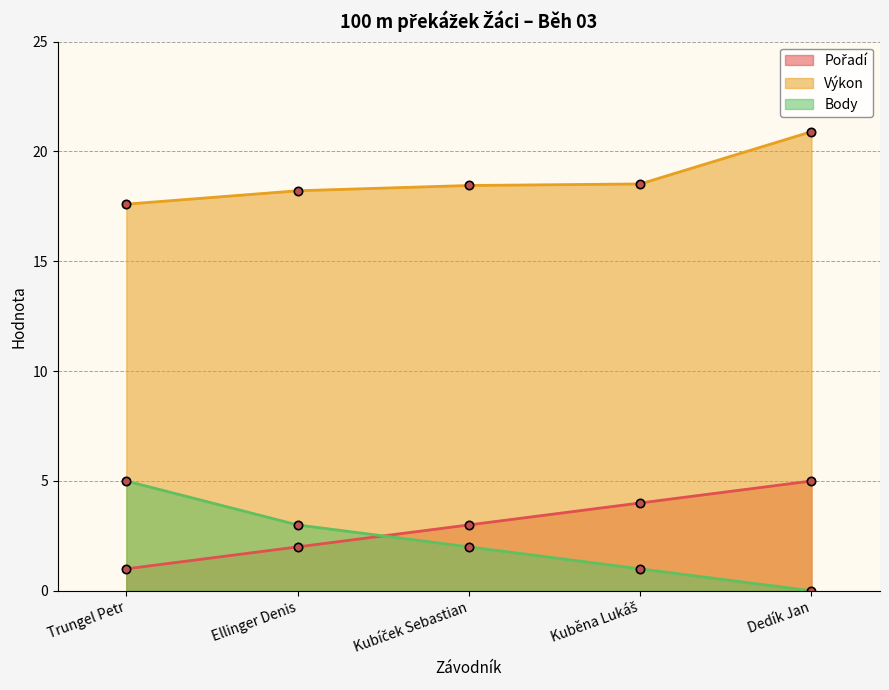

Which has a higher value, Kubíček Sebastian or Trungel Petr?

Kubíček Sebastian